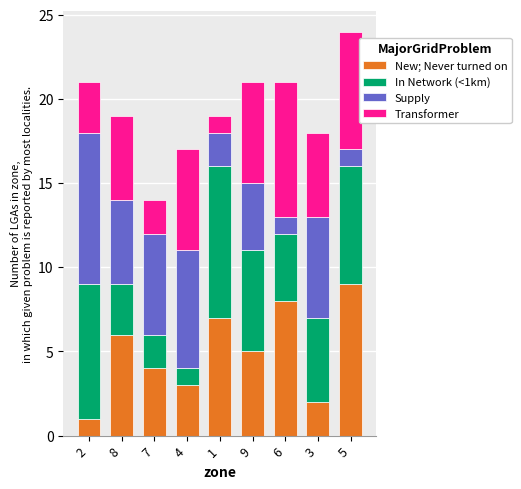

At which category is the sum across all series the highest?

5